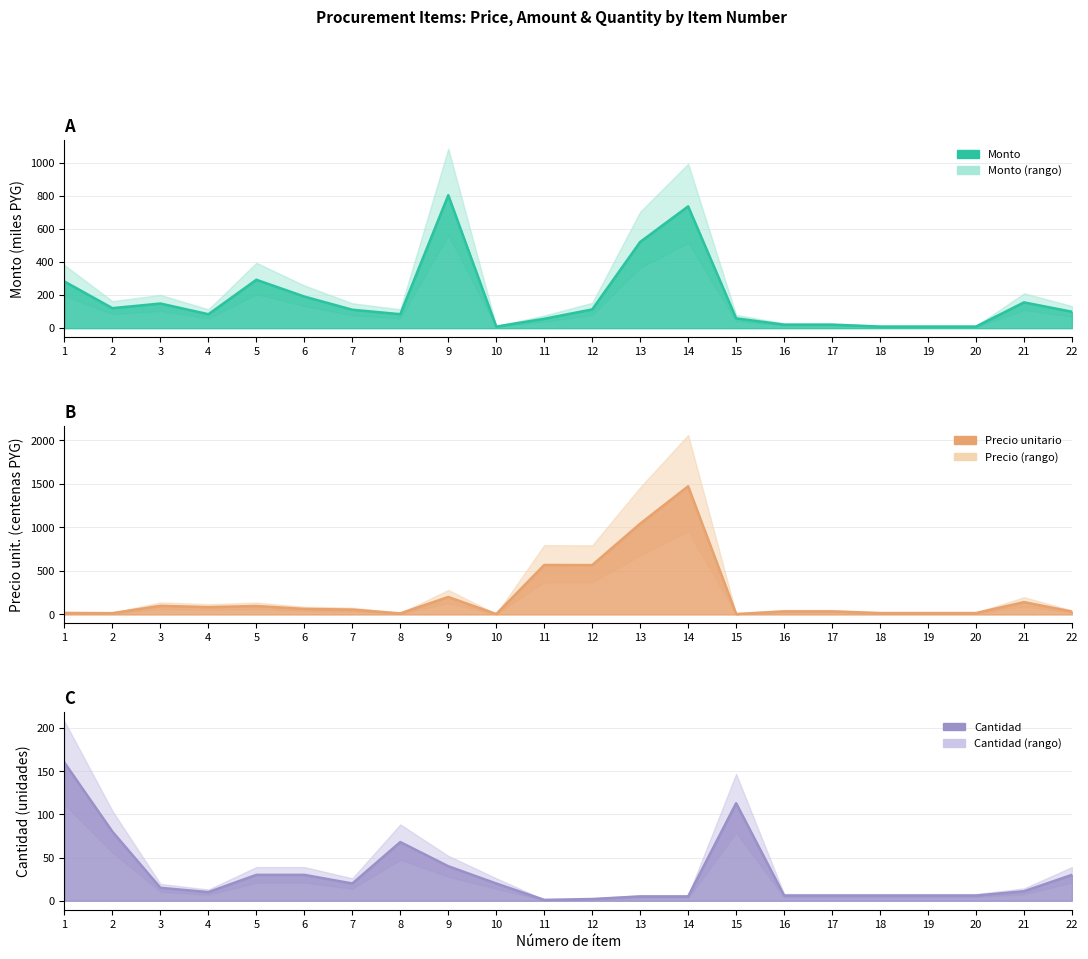

Between 4 and 15, which series saw the biggest shift?

cantidad